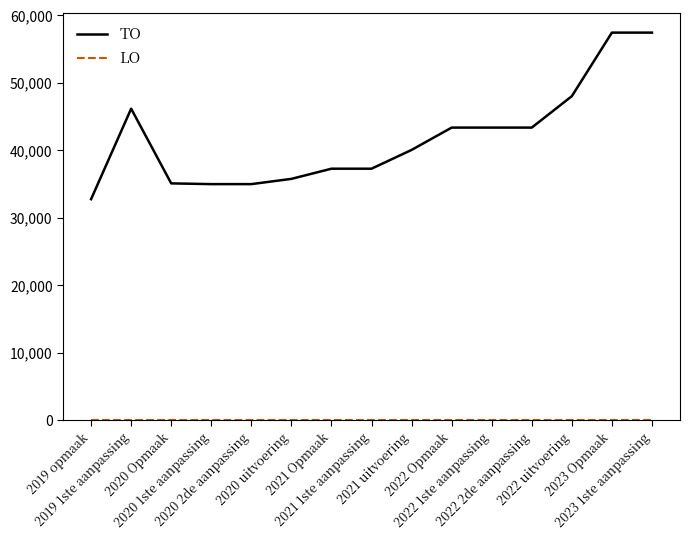

True or false: TO has a value of 21813 at 2020 2de aanpassing.

False